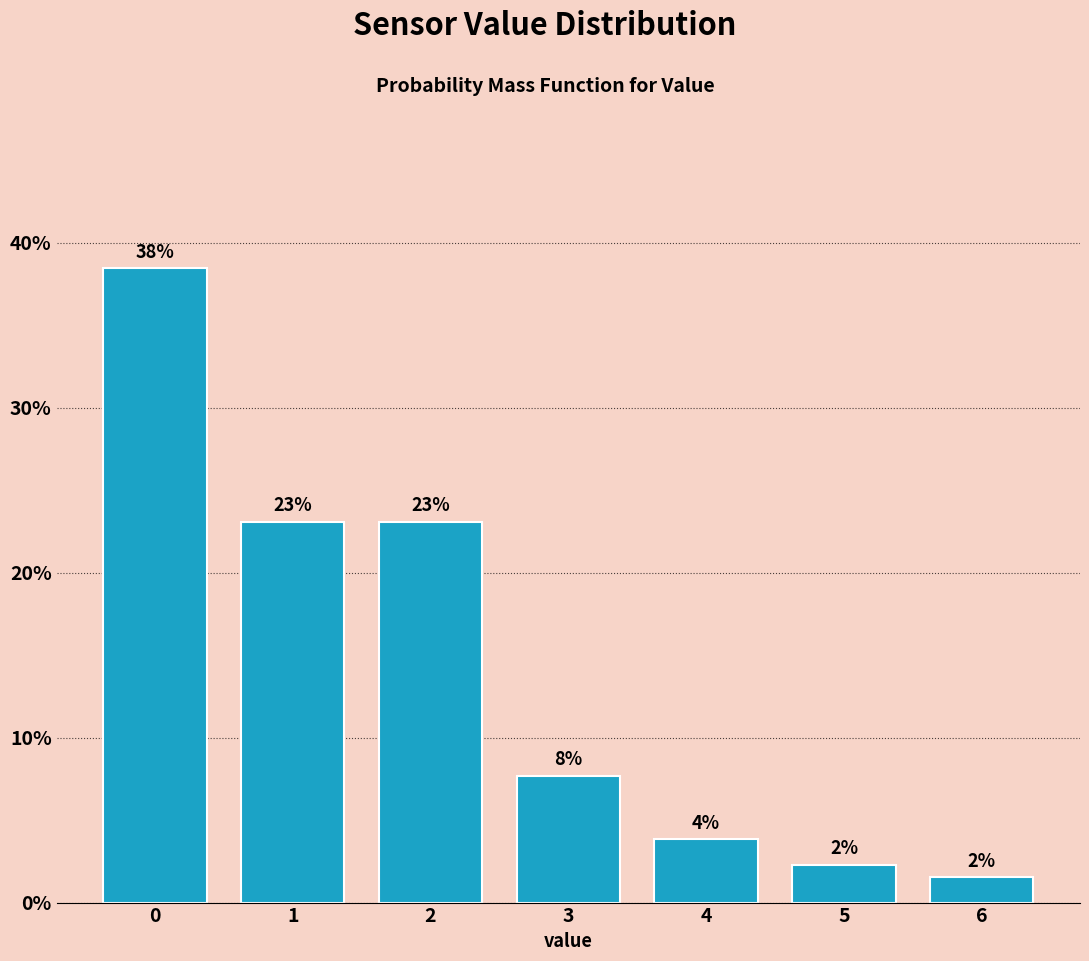

How many bars are there in total?

7